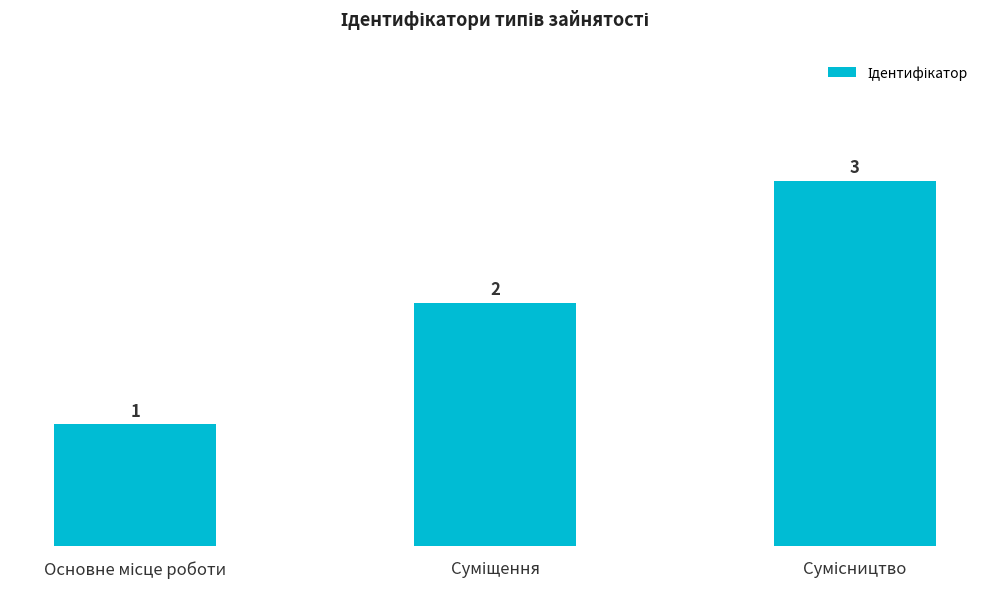

How many values are between 1 and 3?

3